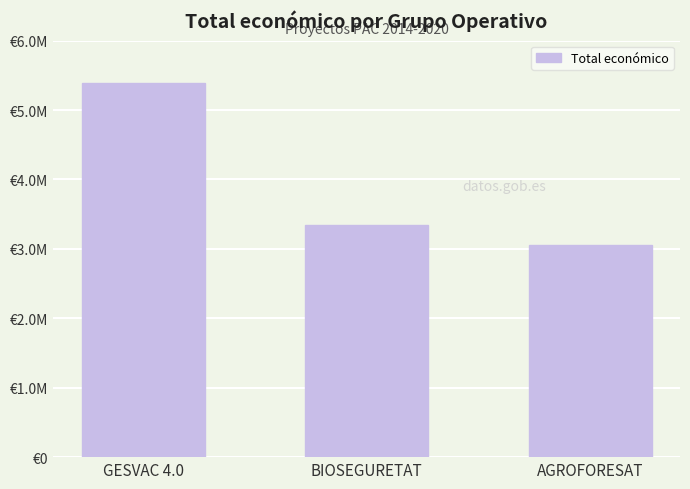

List the labels in order of value, smallest first.

AGROFORESAT, BIOSEGURETAT, GESVAC 4.0